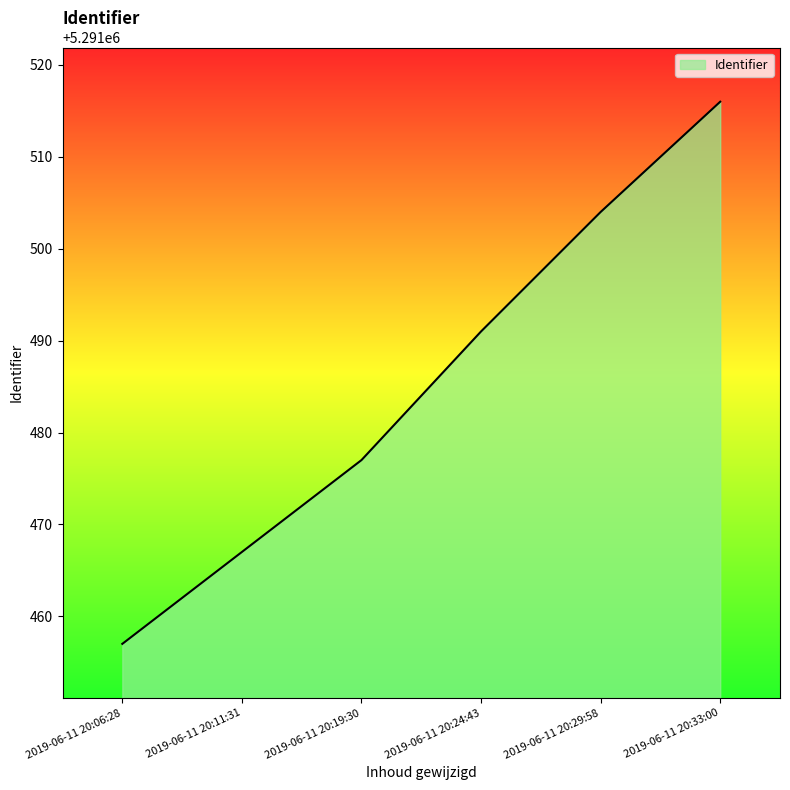

True or false: the data shows 2640038 at 2019-06-11 20:29:58.

False